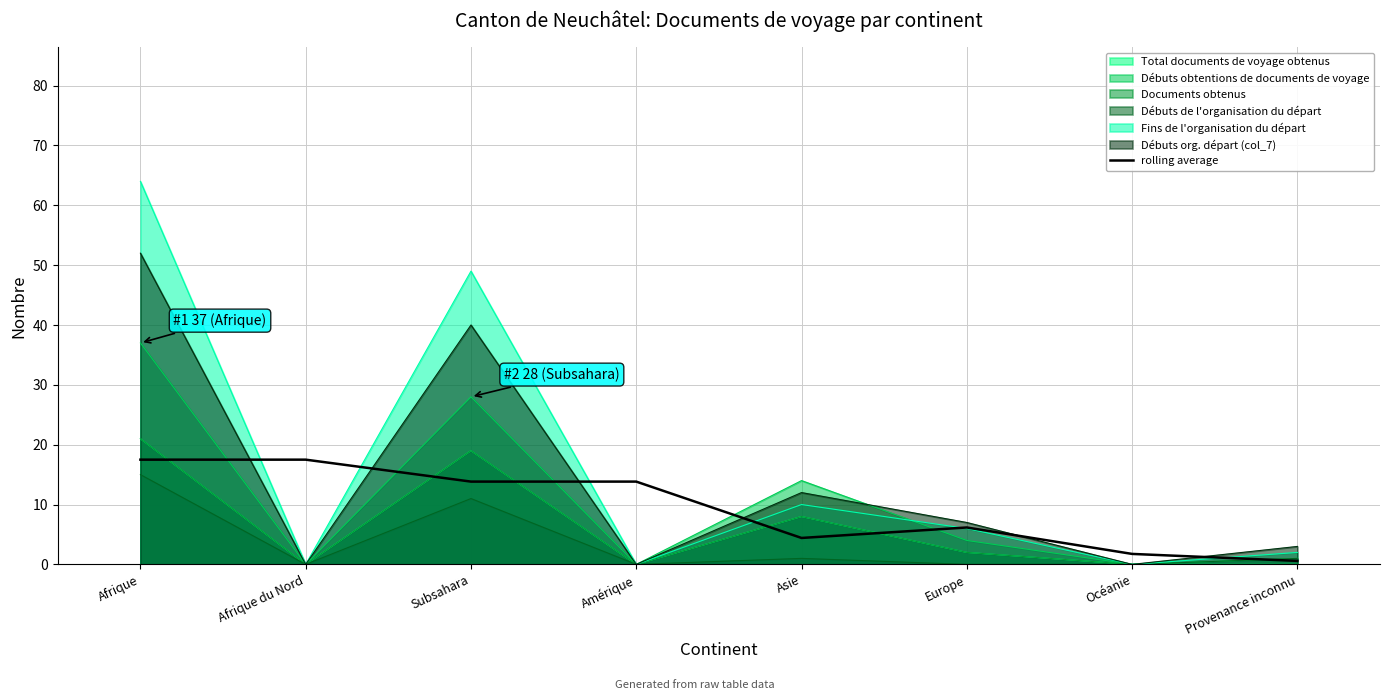

How many data points are less than 13?

4